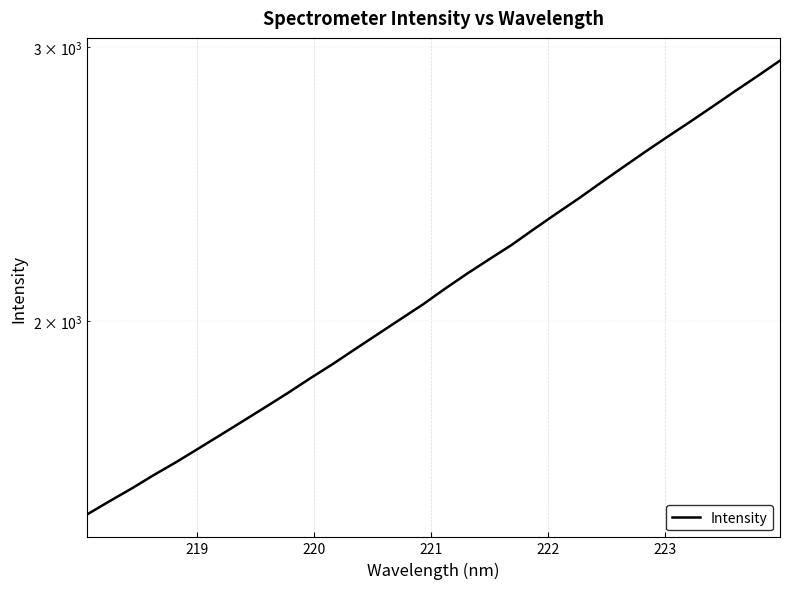

True or false: the data shows 2517.2 at 223.

False